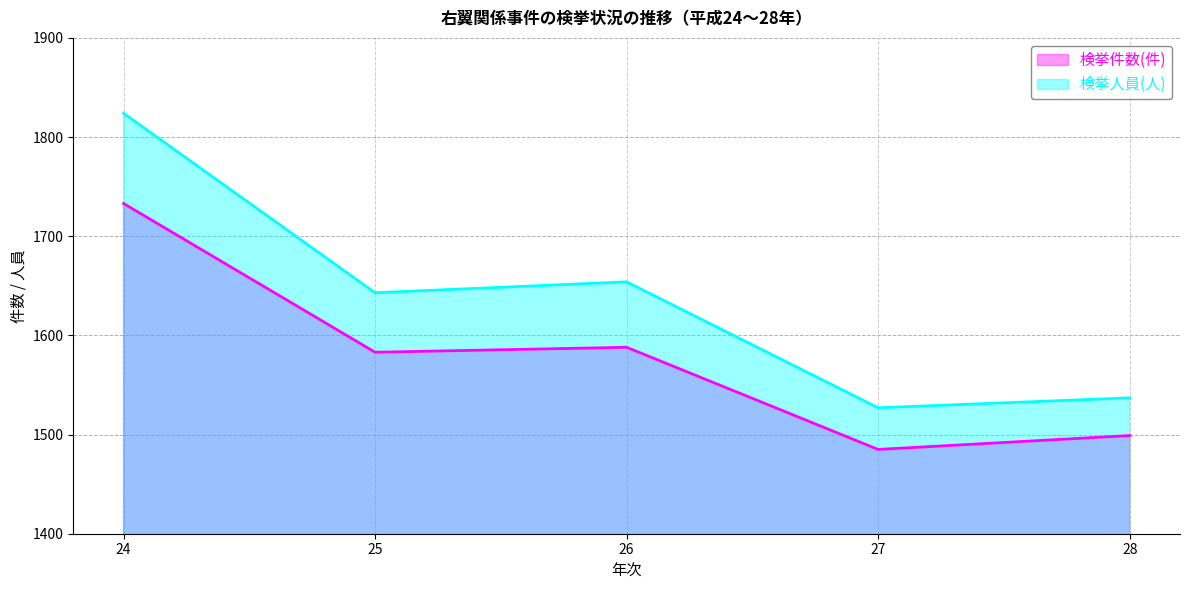

What is the maximum value for 検挙件数(件)?

1733